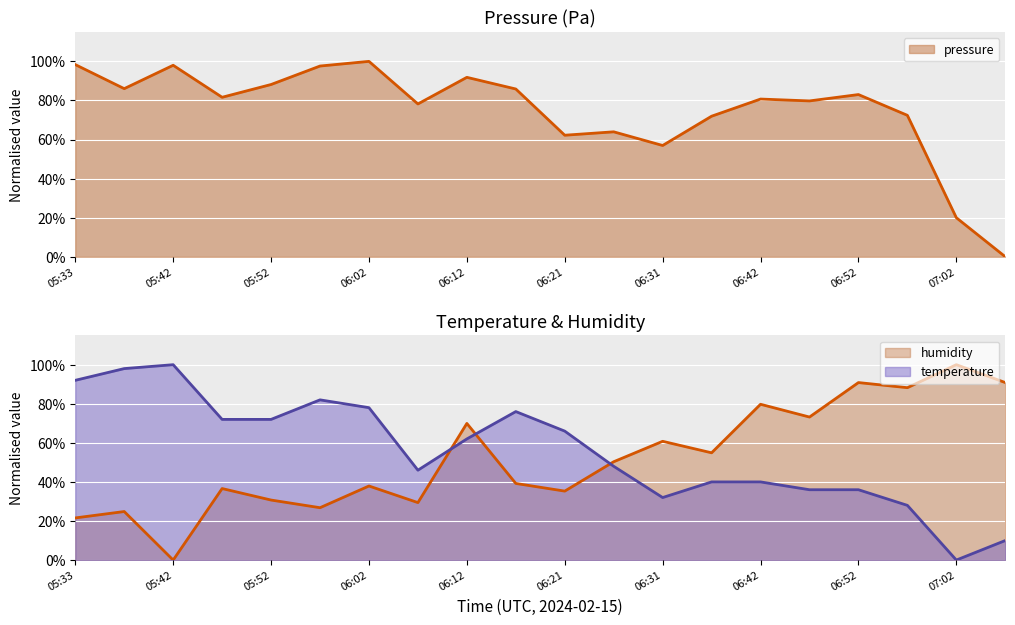

The value of humidity at 05:33 is 0.3. True or false?

False